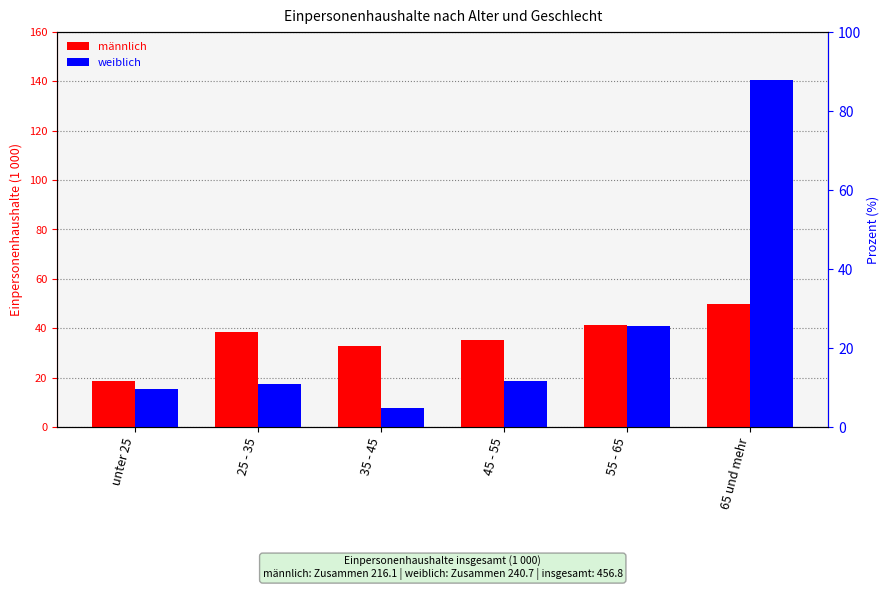

What is the difference between the maximum and minimum values in the männlich series?

31.2